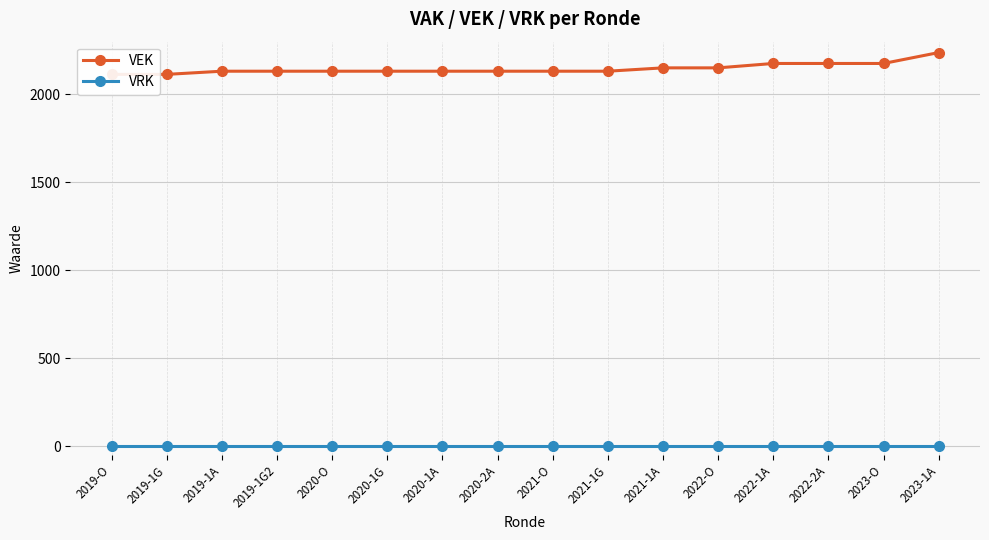

What position from the right is 2022-1A?

4